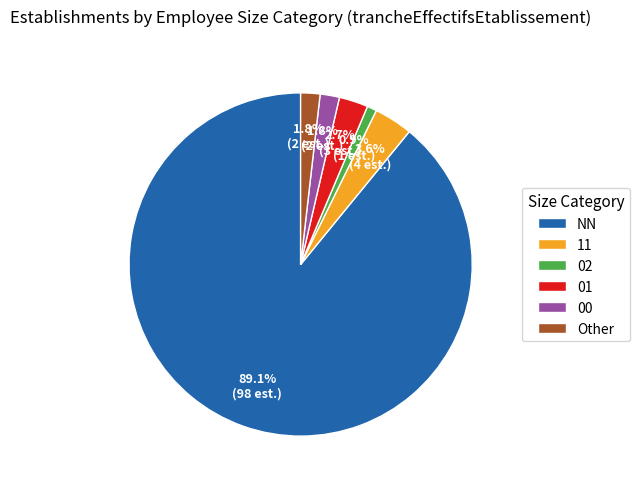

Between 01 and 00, which is larger?

01